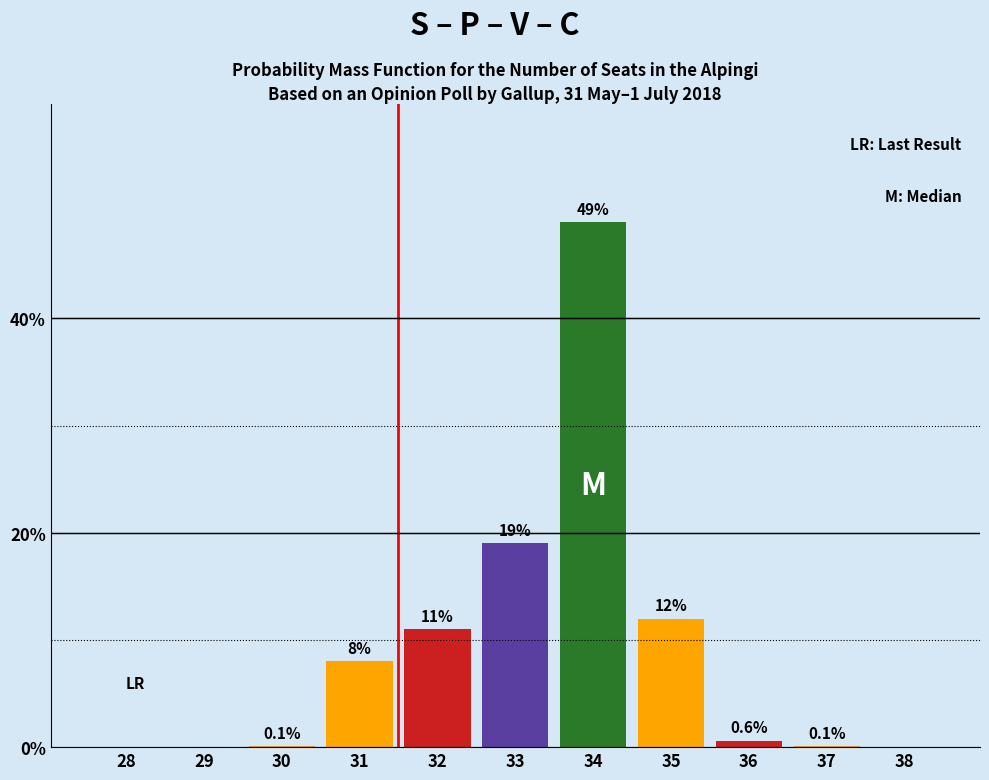

Reading right to left, list all the values displayed in this chart.

38=0.0	37=0.1	36=0.6	35=12.0	34=49.0	33=19.0	32=11.0	31=8.0	30=0.1	29=0.0	28=0.0